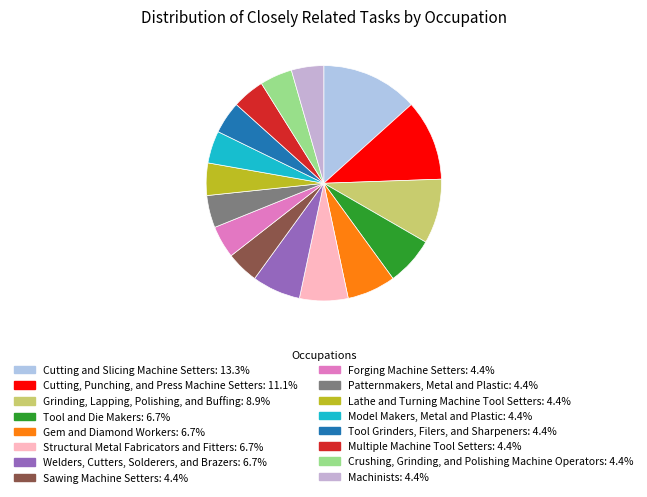

Is there a majority slice in this chart?

No